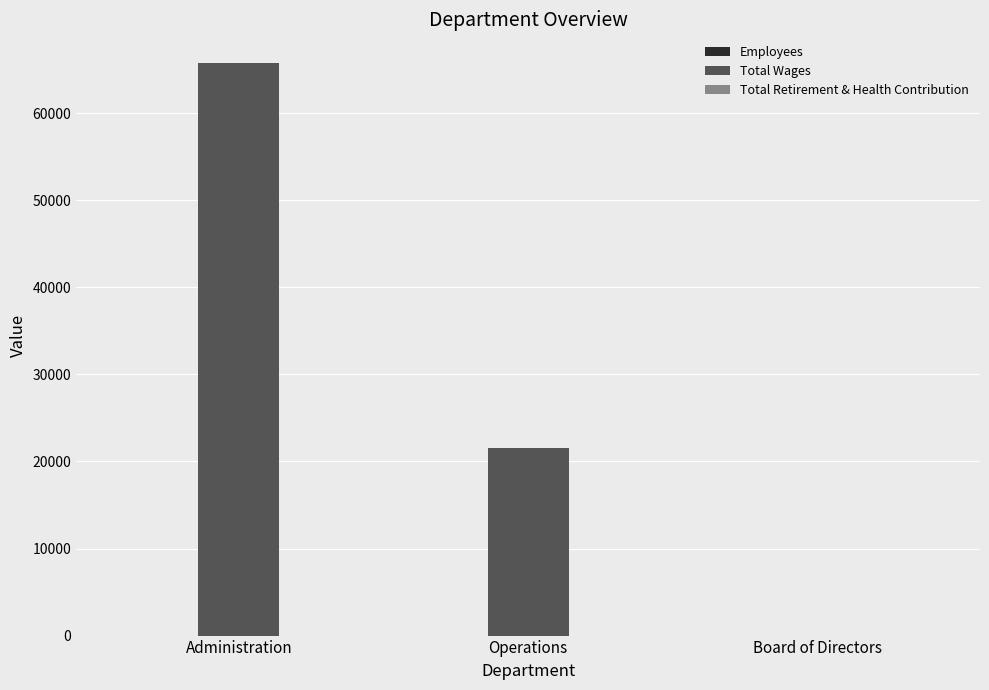

Is it true that Total Wages equals 87173 at Administration?

False